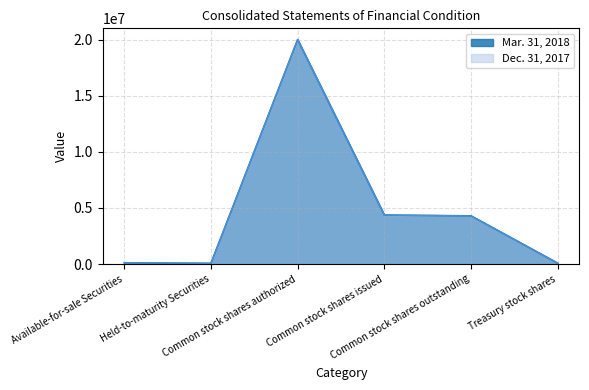

What is the lowest value of the Dec. 31, 2017 series?

62420